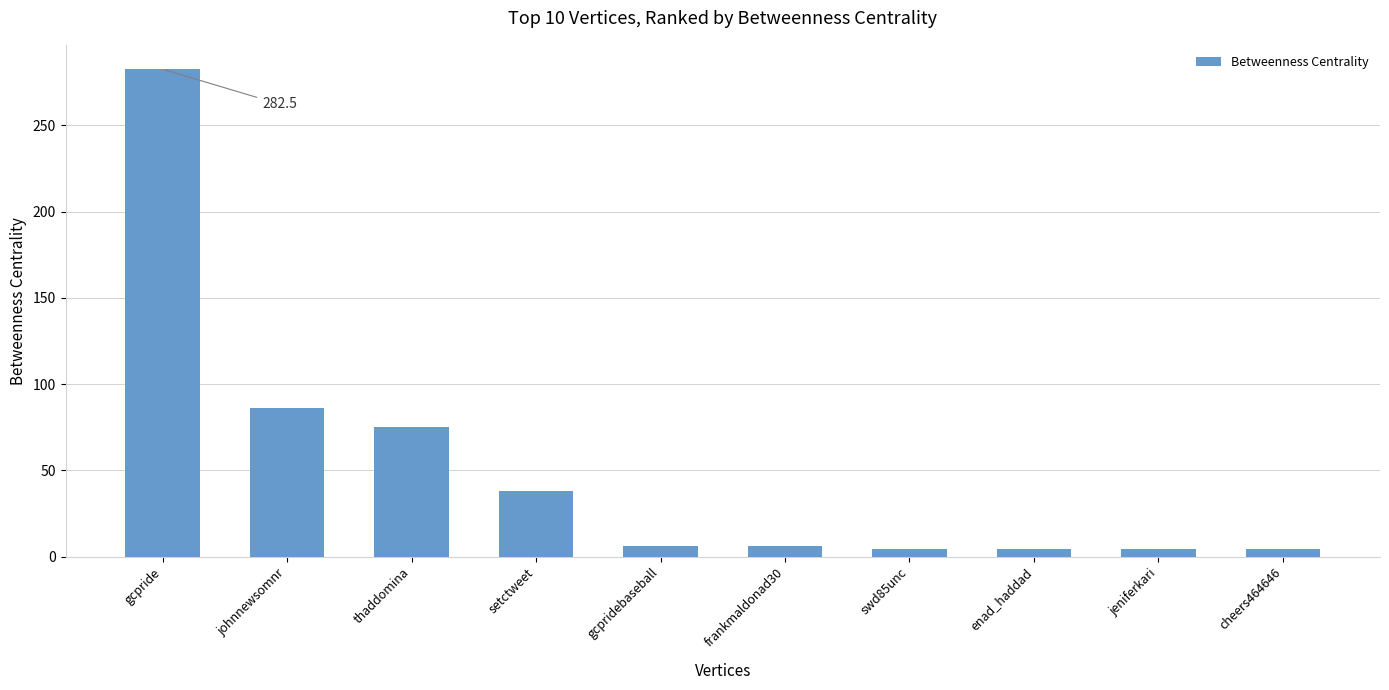

Reading left to right, list all the values displayed in this chart.

gcpride=282.5	johnnewsomnr=86.0	thaddomina=75.0	setctweet=38.0	gcpridebaseball=6.2	frankmaldonad30=6.2	swd85unc=4.7	enad_haddad=4.7	jeniferkari=4.7	cheers464646=4.7